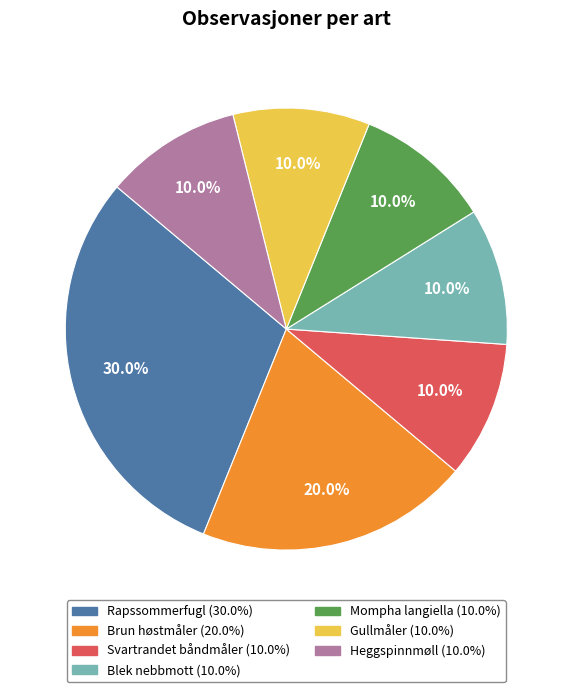

To the nearest percent, what is the difference between the Brun høstmåler and Rapssommerfugl slice percentages?

10%